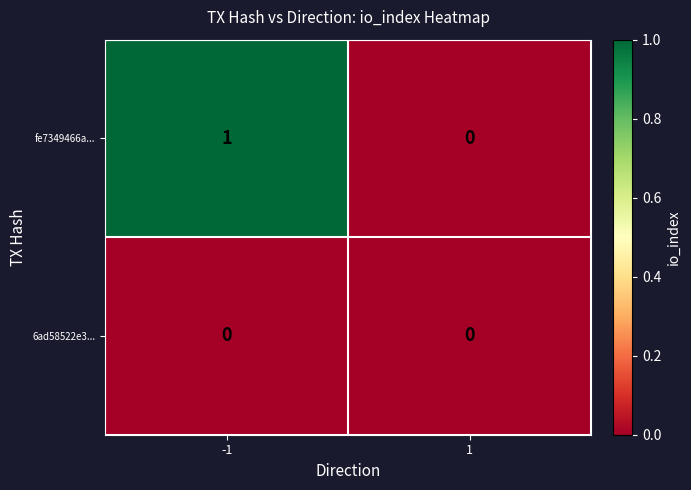

What is the greatest value displayed?

1